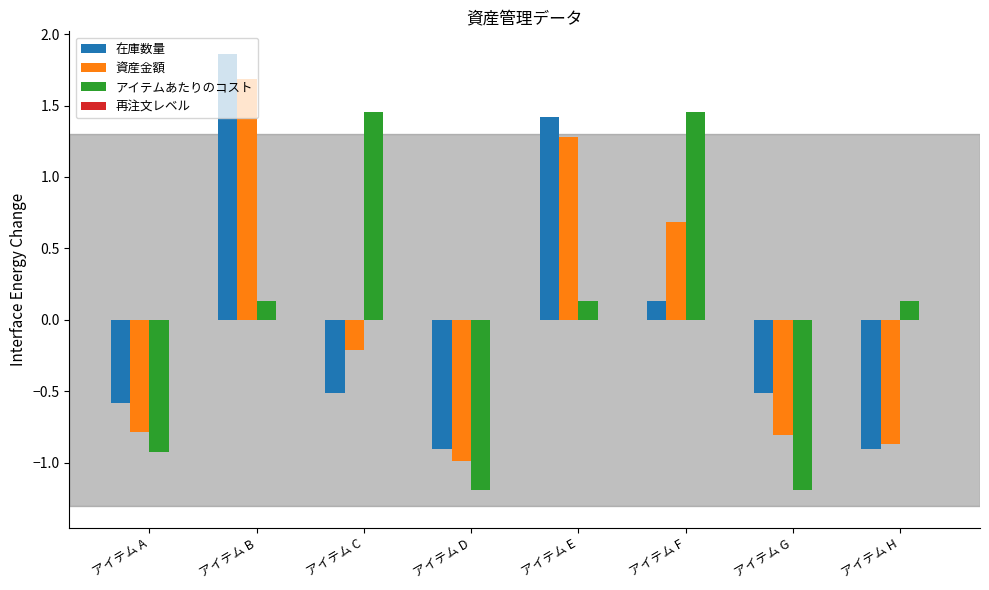

What is the value of the 在庫数量 bar at the 5th from the left?

1.4